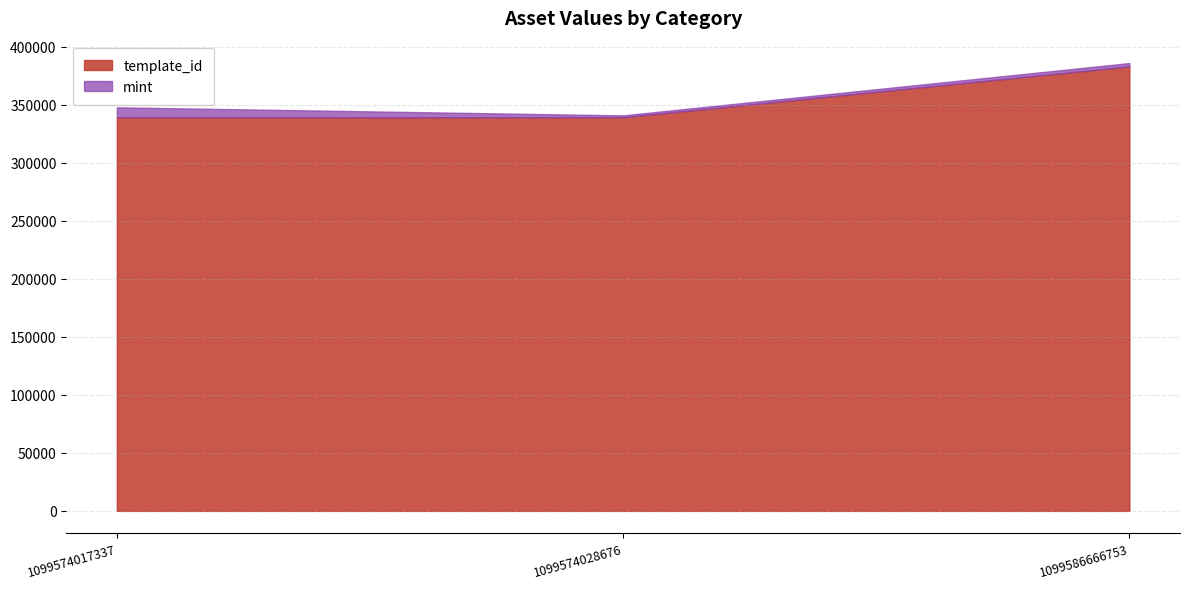

At which category is the sum across all series the highest?

1099586666753